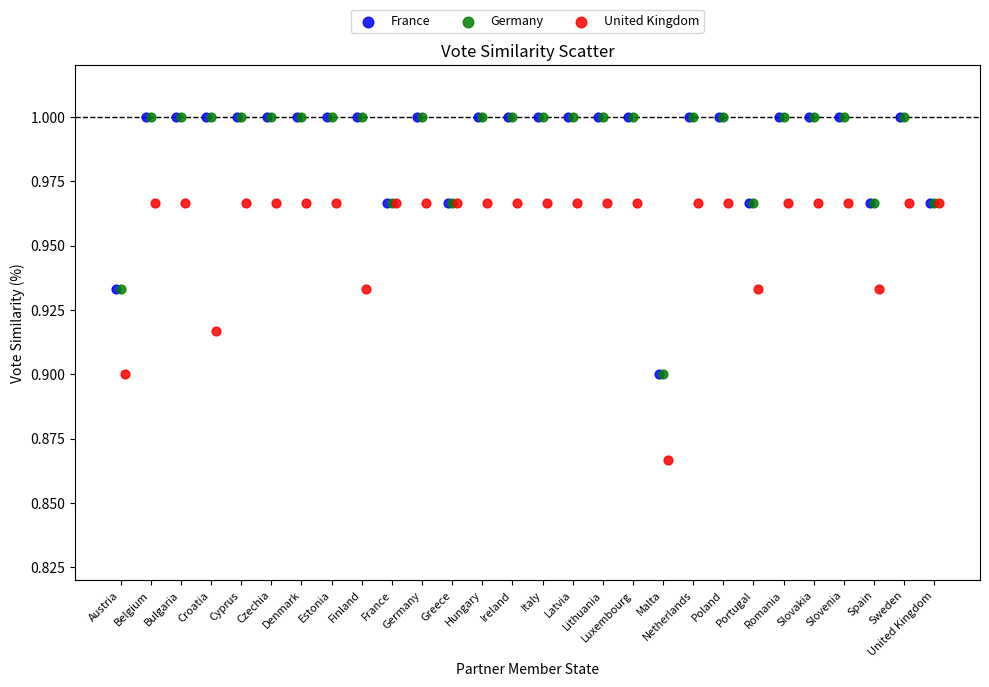

Which series reaches the minimum Y coordinate?

United Kingdom